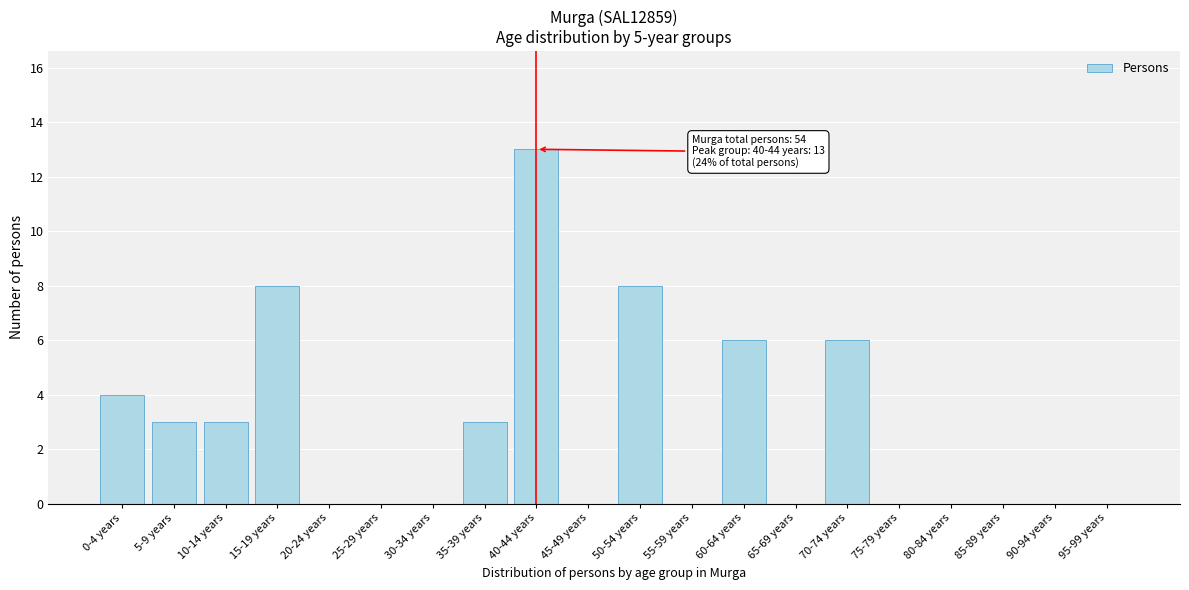

Reading right to left, what are all the values shown in this chart?

95-99 years=0	90-94 years=0	85-89 years=0	80-84 years=0	75-79 years=0	70-74 years=6	65-69 years=0	60-64 years=6	55-59 years=0	50-54 years=8	45-49 years=0	40-44 years=13	35-39 years=3	30-34 years=0	25-29 years=0	20-24 years=0	15-19 years=8	10-14 years=3	5-9 years=3	0-4 years=4